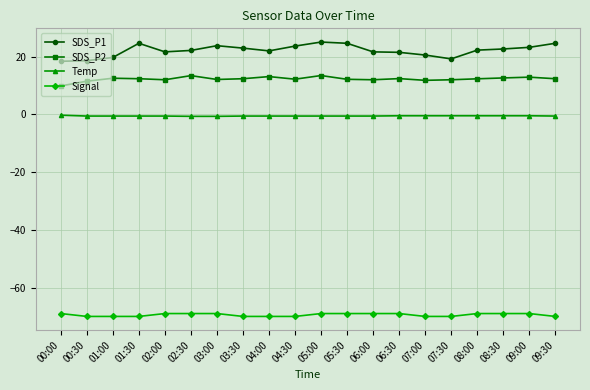

The SDS_P2 series shows 18.9 at 09:30. True or false?

False